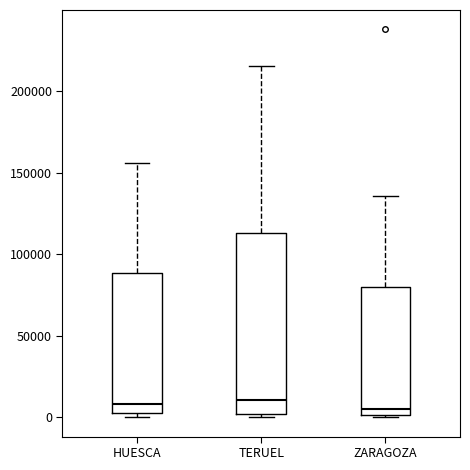

Comparing the boxes themselves (not the whiskers), which one is the tallest?

TERUEL